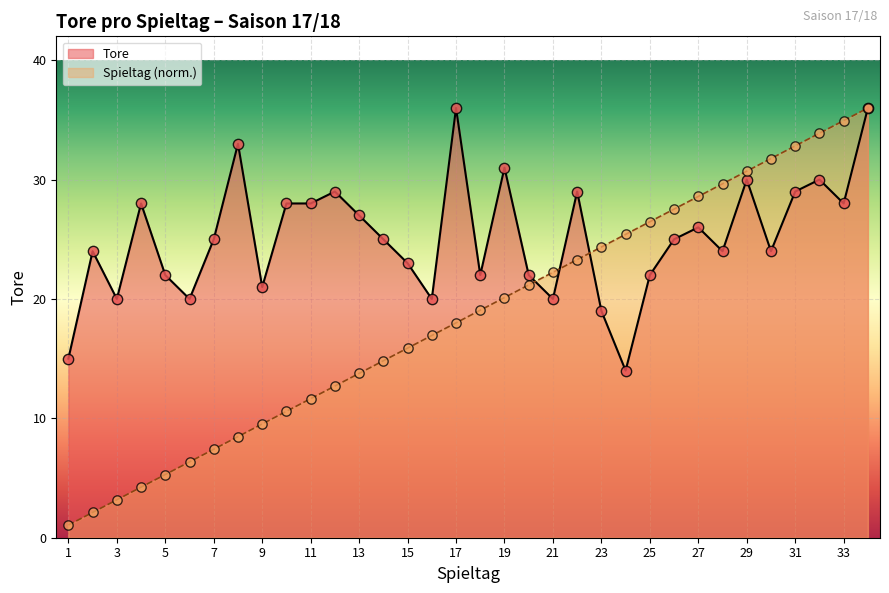

Which series reaches the maximum Y coordinate?

Tore